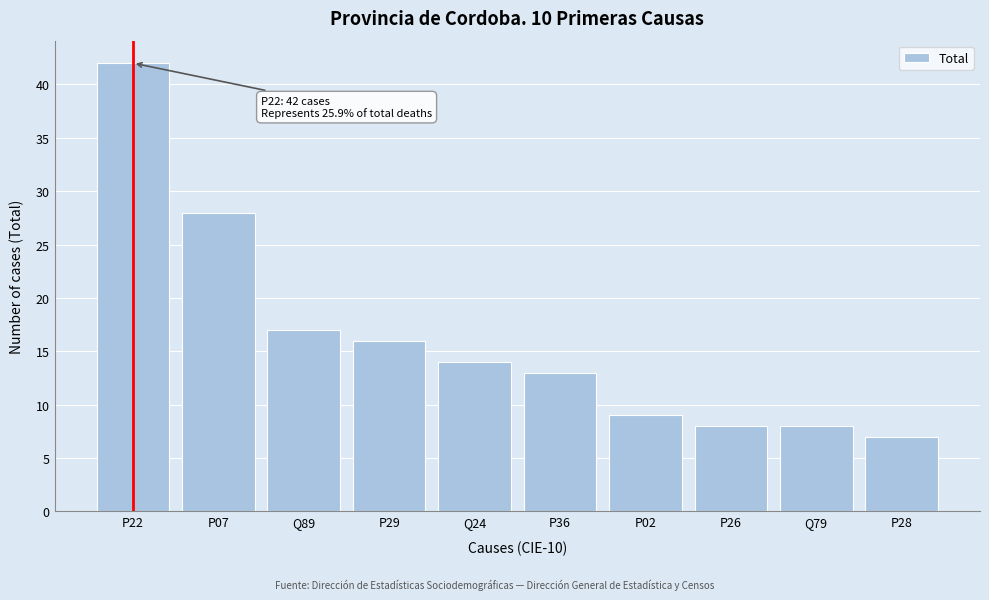

Reading left to right, transcribe all the data shown in this chart.

P22=42	P07=28	Q89=17	P29=16	Q24=14	P36=13	P02=9	P26=8	Q79=8	P28=7